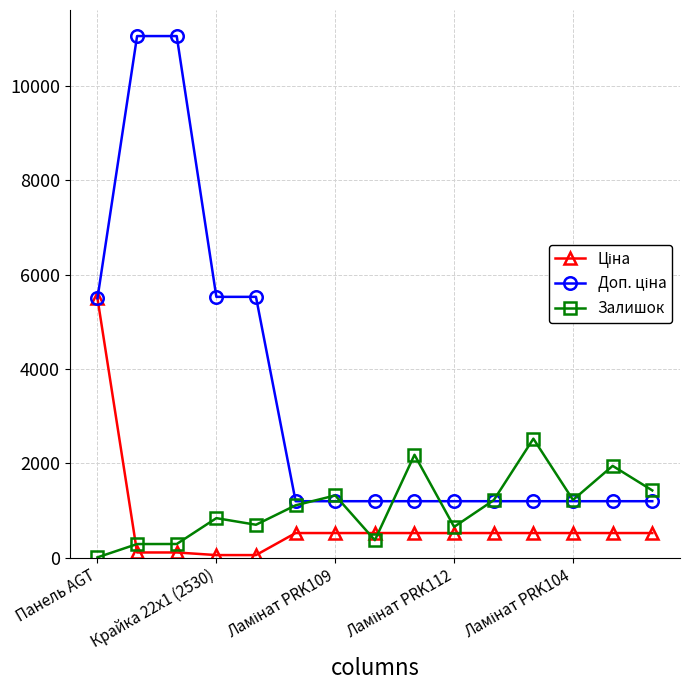

True or false: Залишок has more than 2 interior local peaks.

True